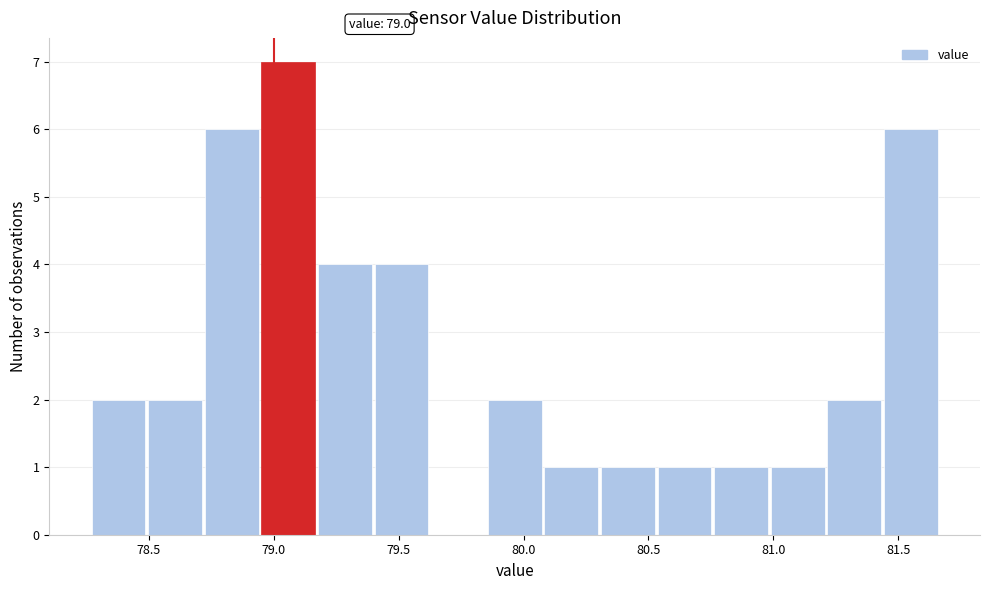

Which range on the x-axis has the tallest bar?

78.95 to 79.20